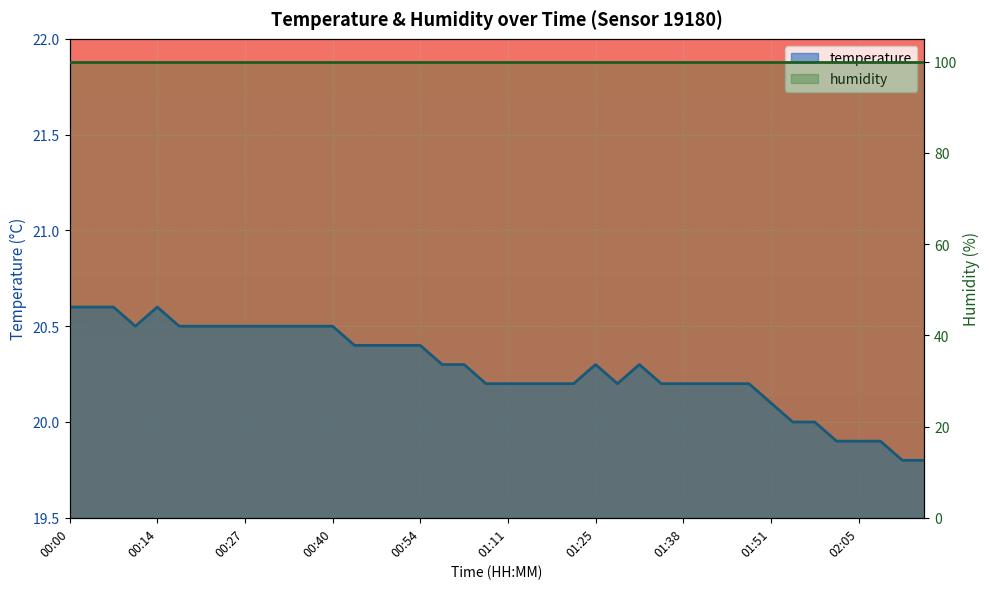

At how many categories does at least one series exceed 43?

40